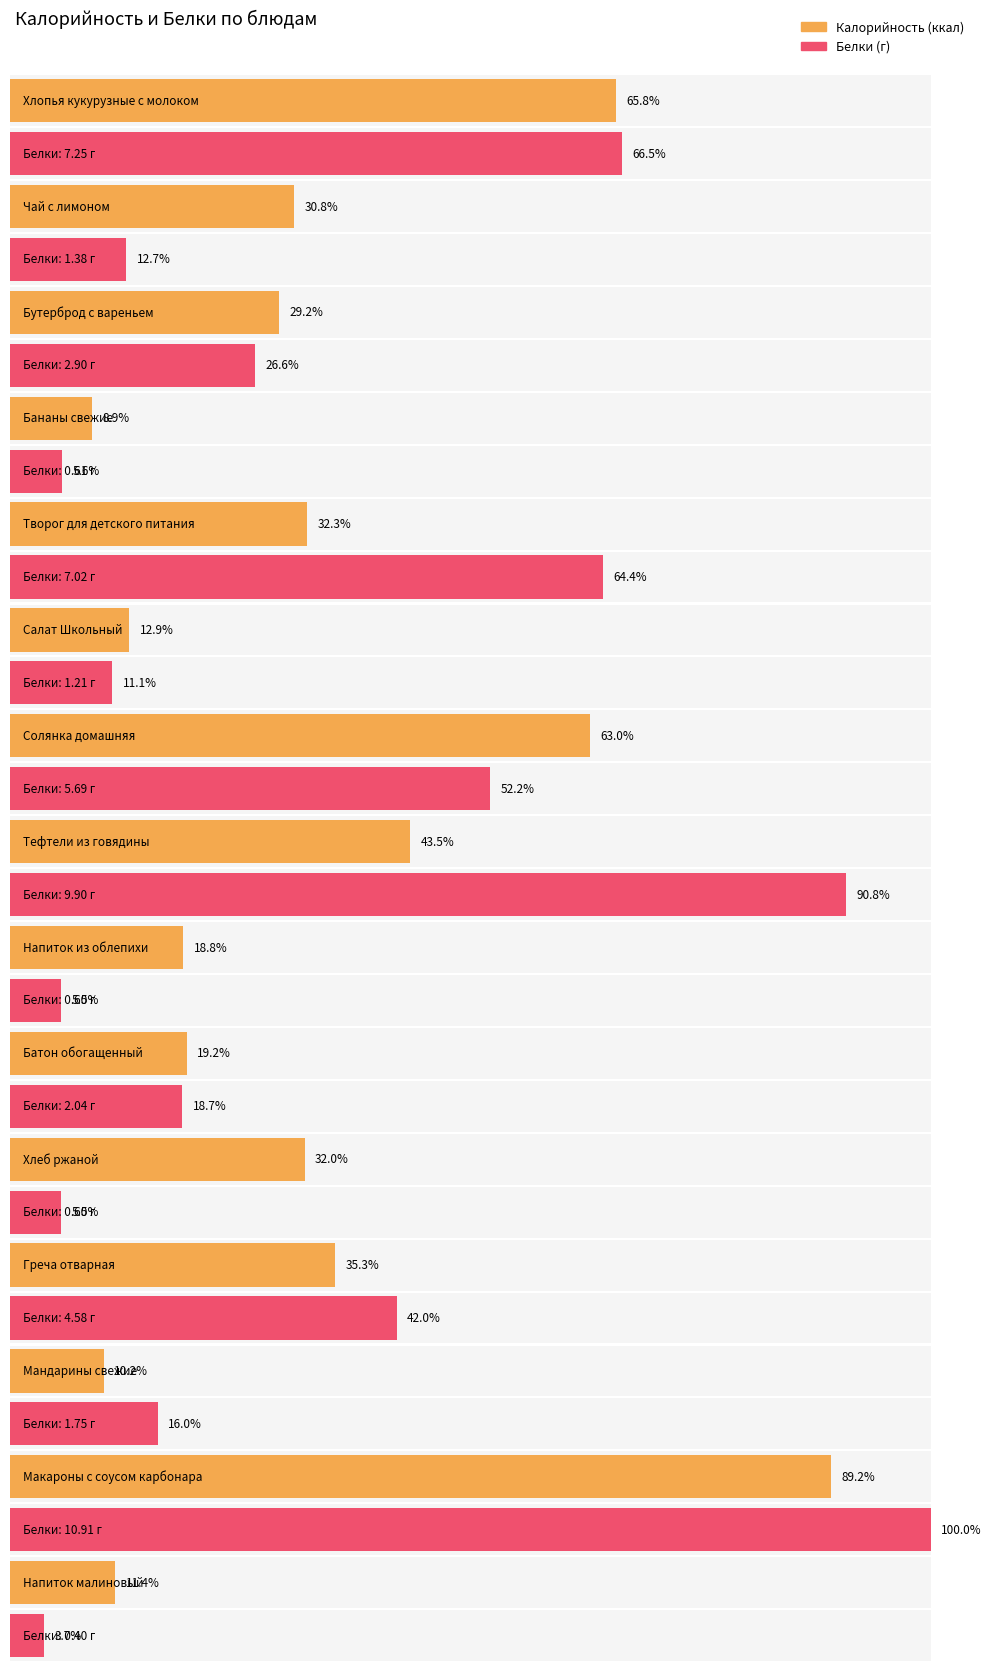

At which label is Калорийность closest to 171?

Тефтели из говядины